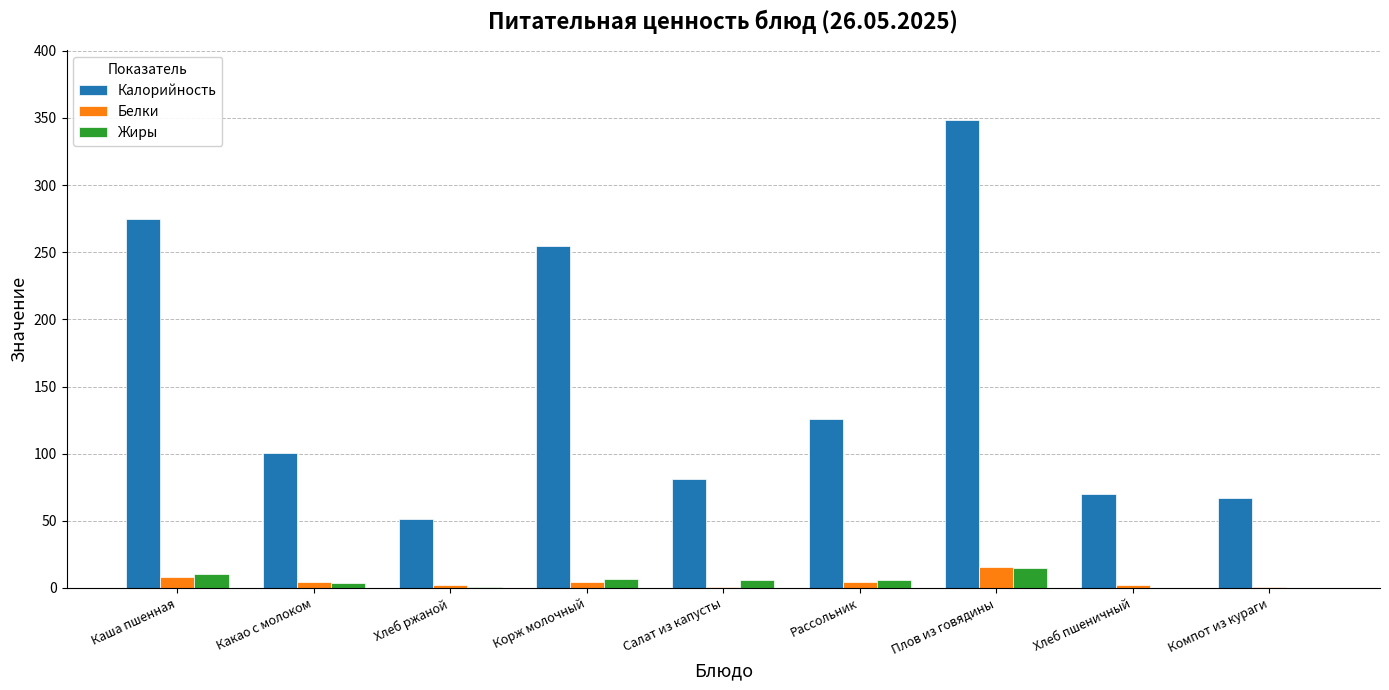

Which series changed the most between Корж молочный and Компот из кураги?

Калорийность